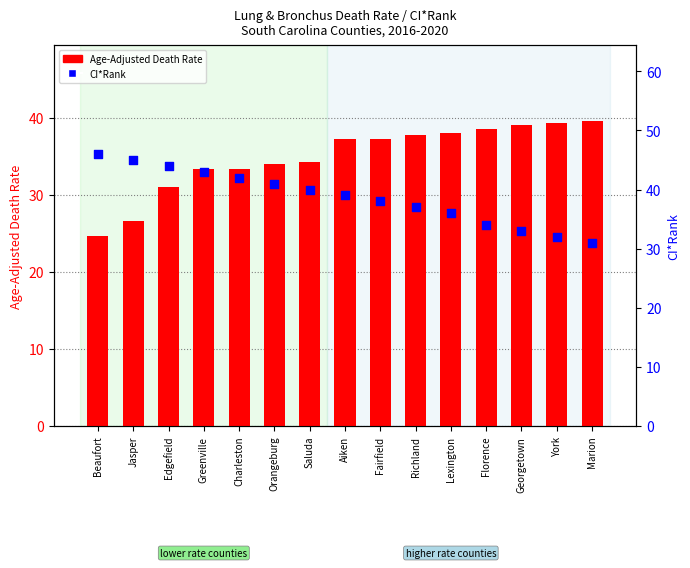

Which series has the largest total across all categories?

CI*Rank